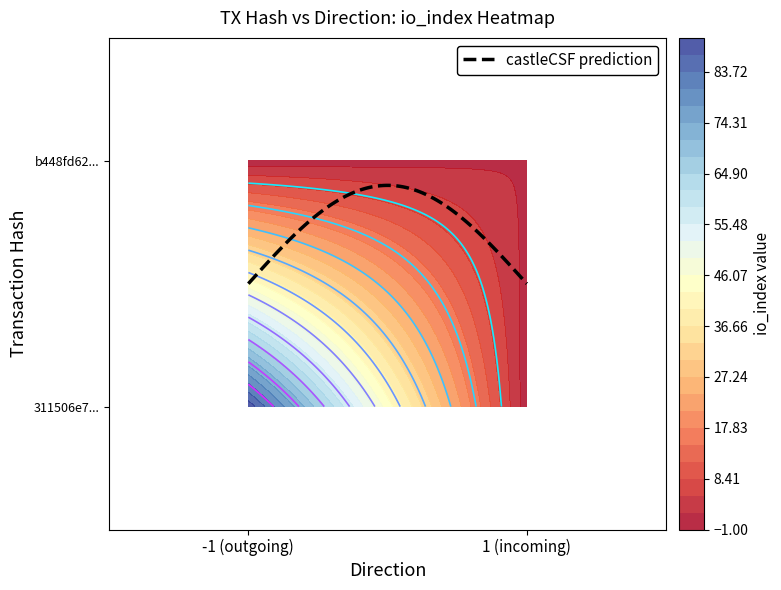

Reading left to right, transcribe all the data shown in this chart.

311506e758dc8a572a216bfcd7276db66a8e8f3: -1	89
b448fd62ca7e7f00c6f0d772d77884a65611726: 1	2